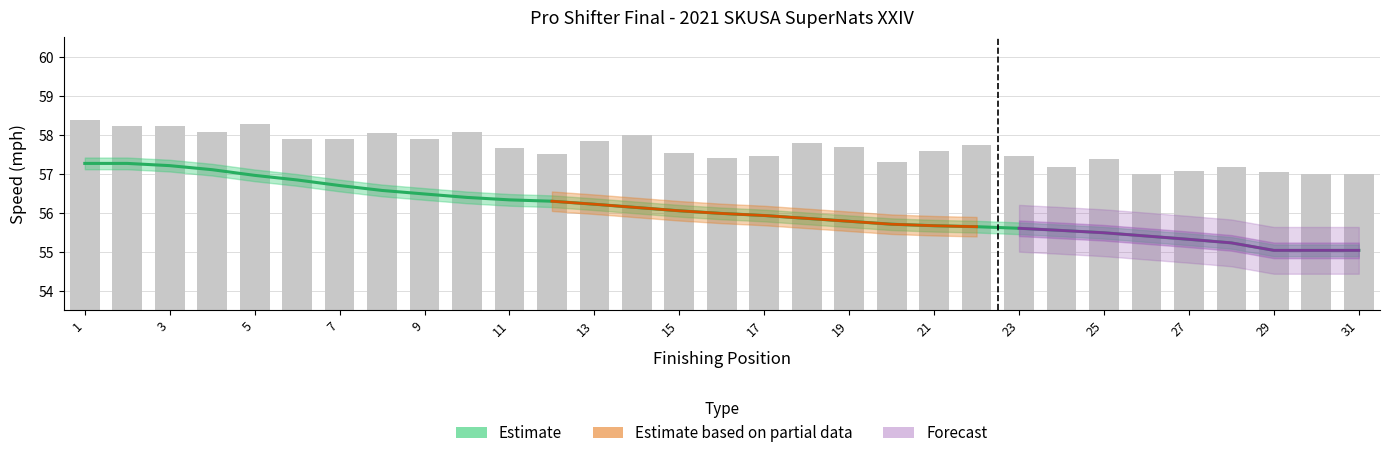

What is the value of the 21st bar from the left?

57.6